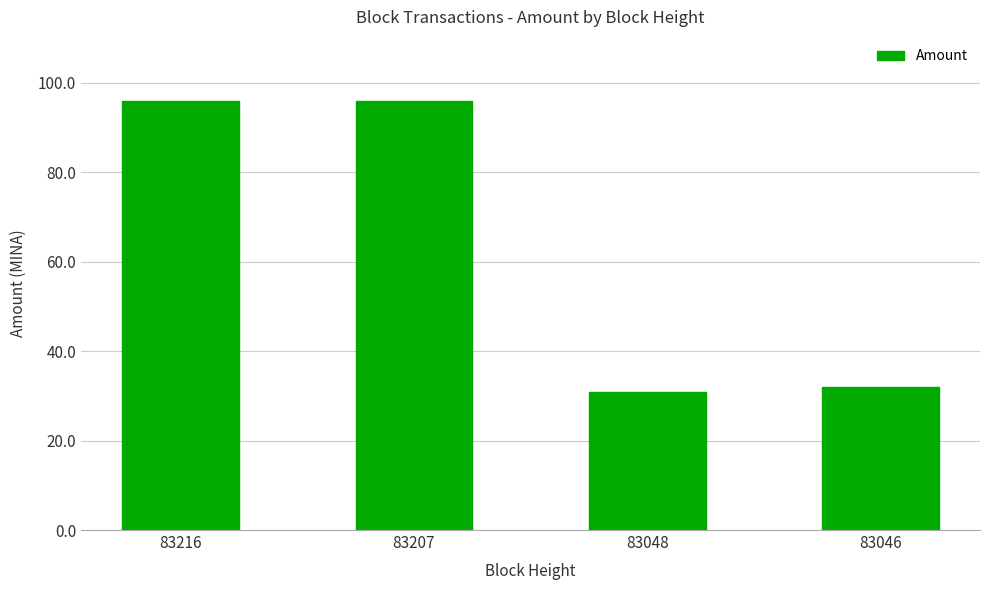

What is the difference between the maximum and minimum values?

64.9